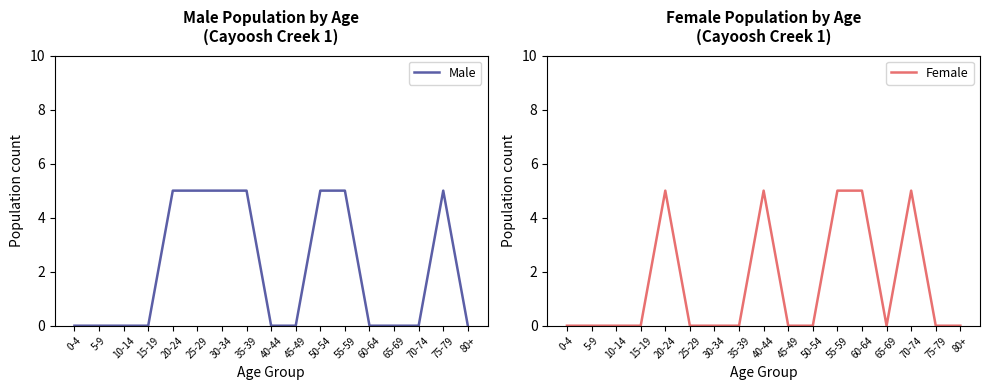

How many lines are shown in the chart?

2